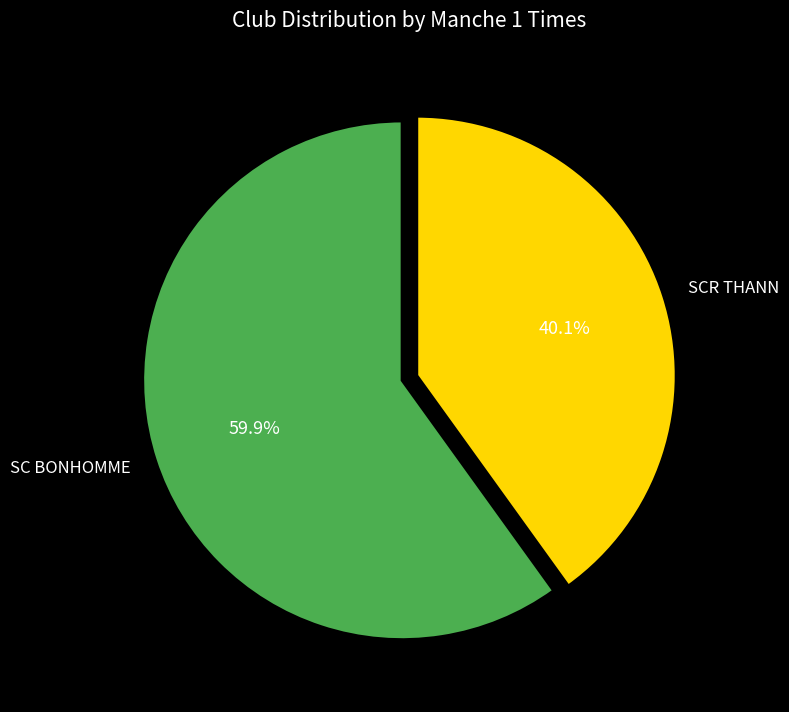

What is the ratio of the value at SC BONHOMME to the value at SCR THANN?

1.5